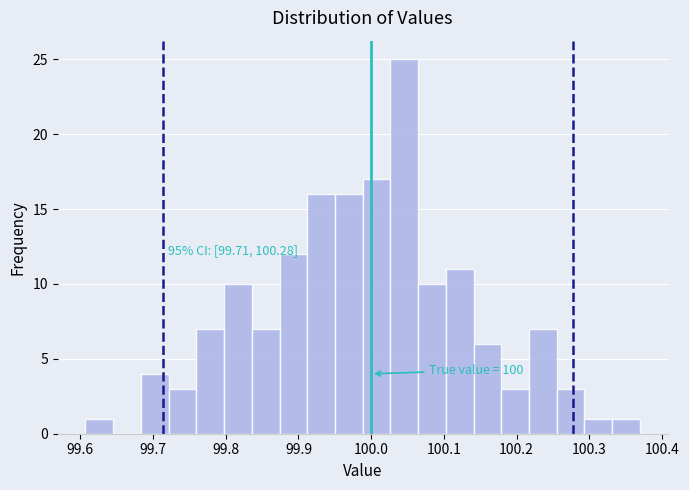

Around what value on the x-axis is the tallest bar? Give the approximate position of its centre, as read against the axis.

100.05